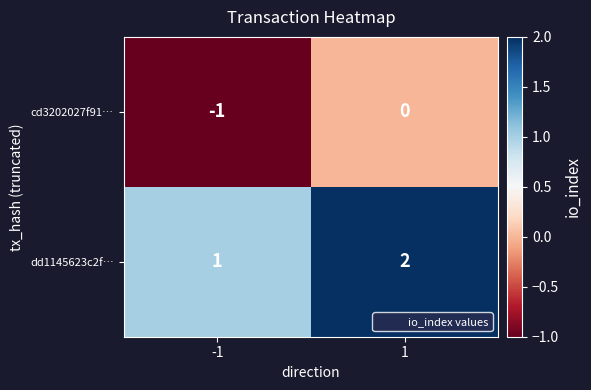

The cd3202027f91… series shows 0 at 1. True or false?

True